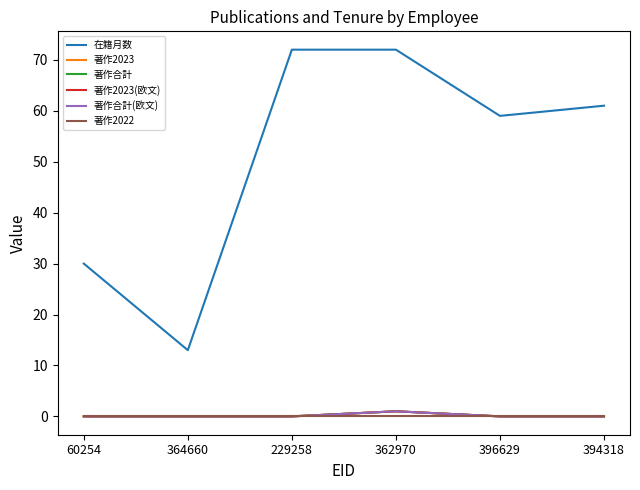

Is the value of 著作2023(欧文) at 362970 greater than the value of 著作2022 at 362970?

Yes